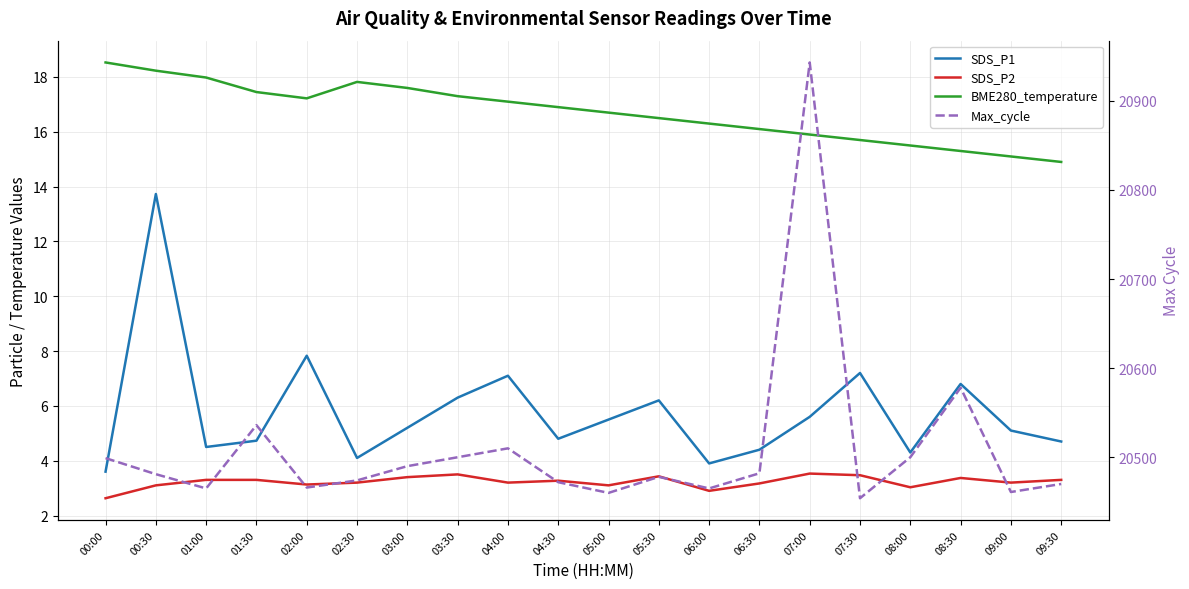

What position from the right is 06:00?

8